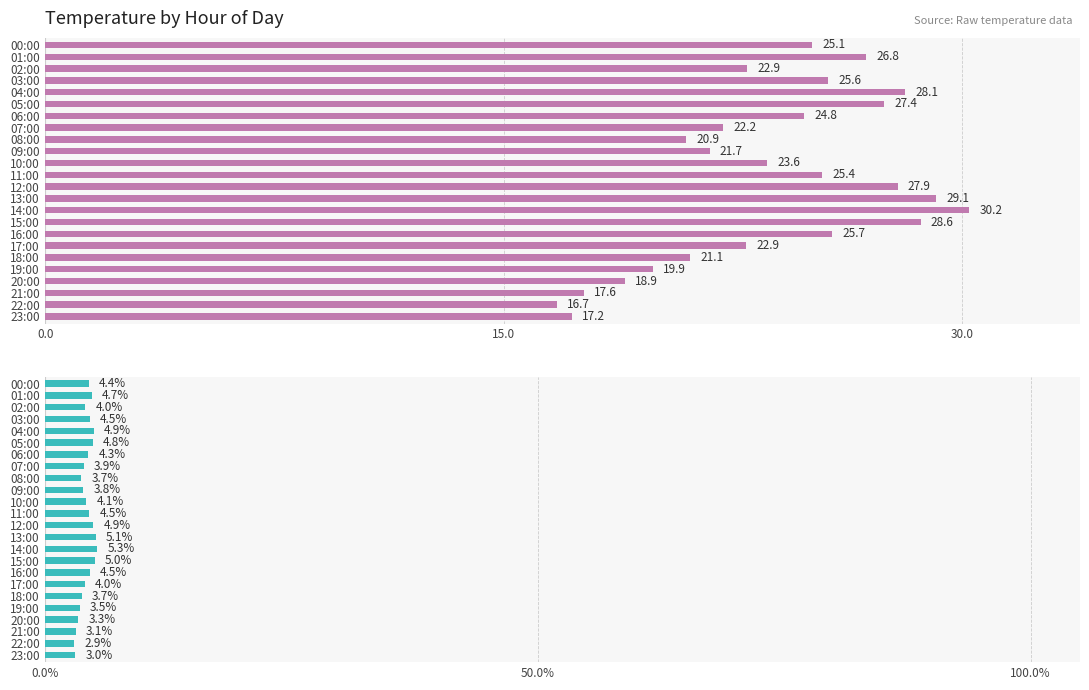

Which has a higher value, 09:00 or 04:00?

04:00